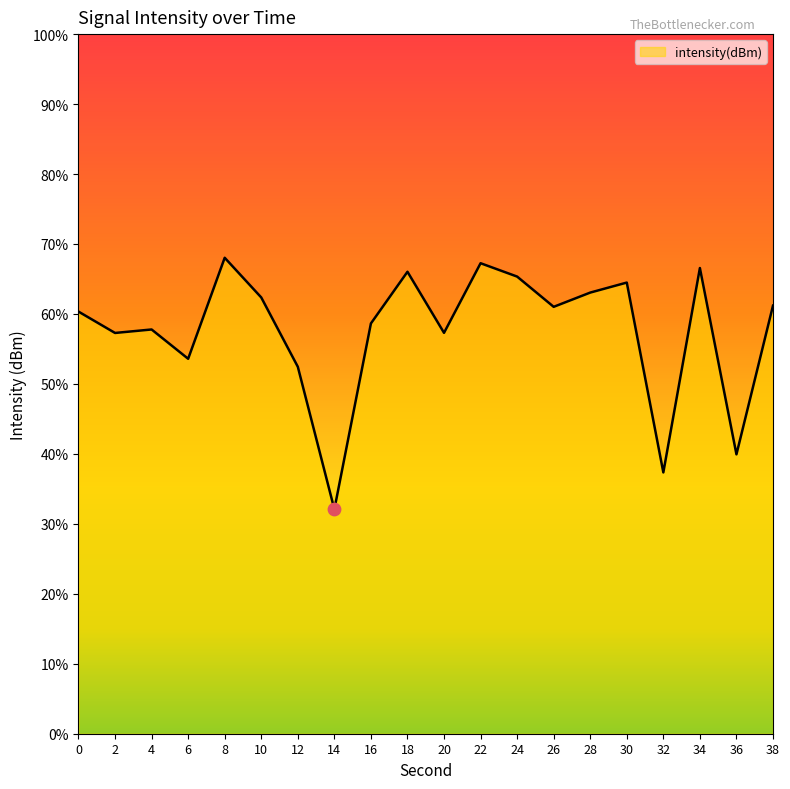

What is the change in value from 2 to 38?

+3.9